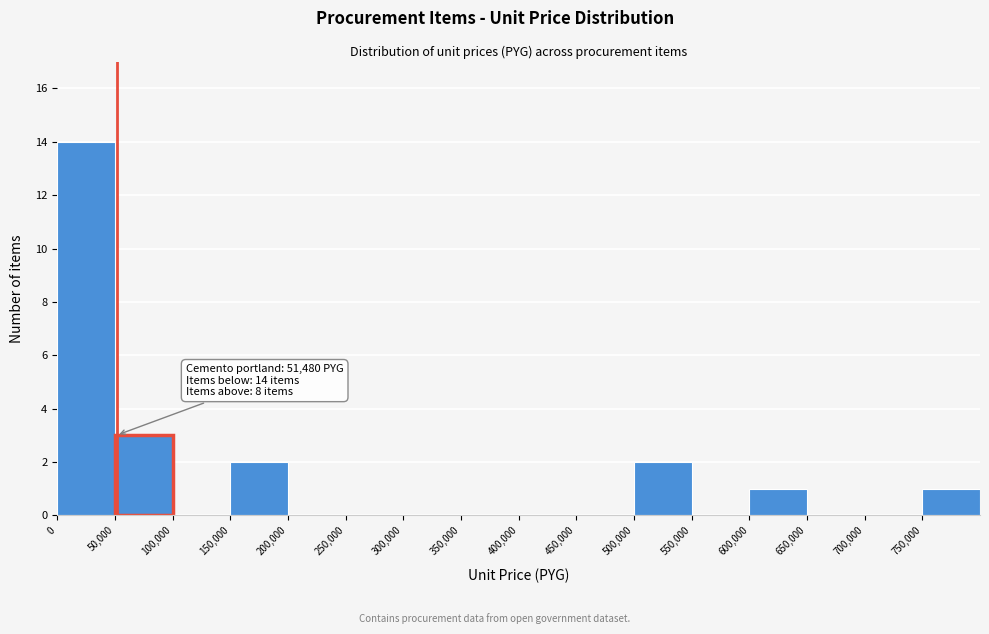

Over which range of the x-axis is the bar tallest?

0 to 50000